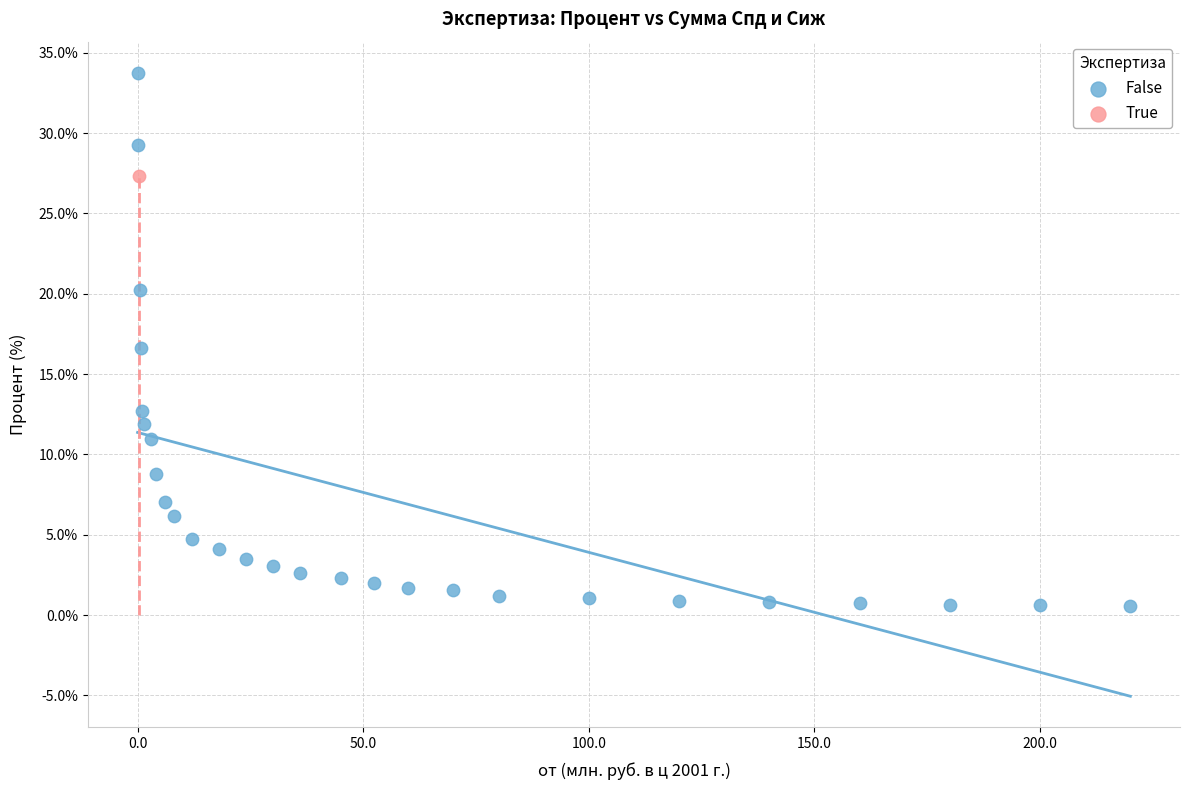

What are all the series names shown in the legend?

False, True